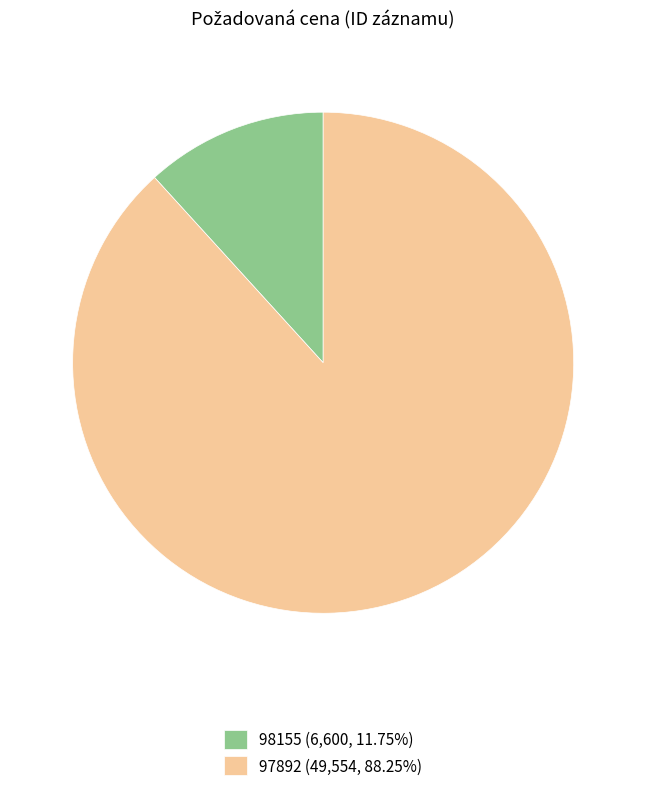

How many slices are in this pie chart?

2